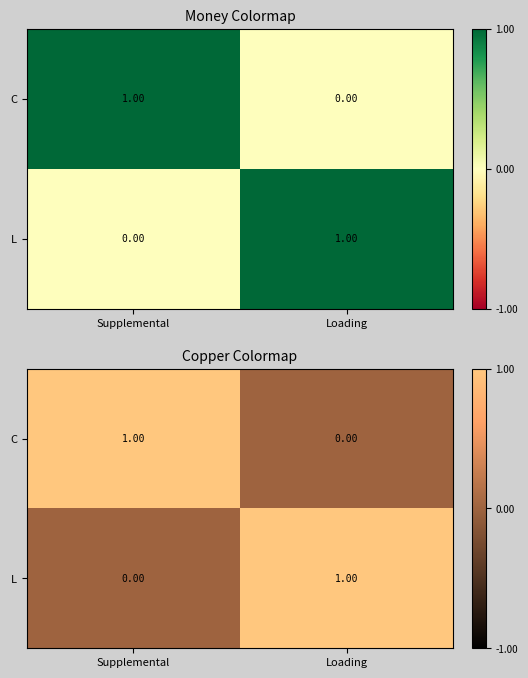

What is the difference between the L values at Loading and Supplemental?

1